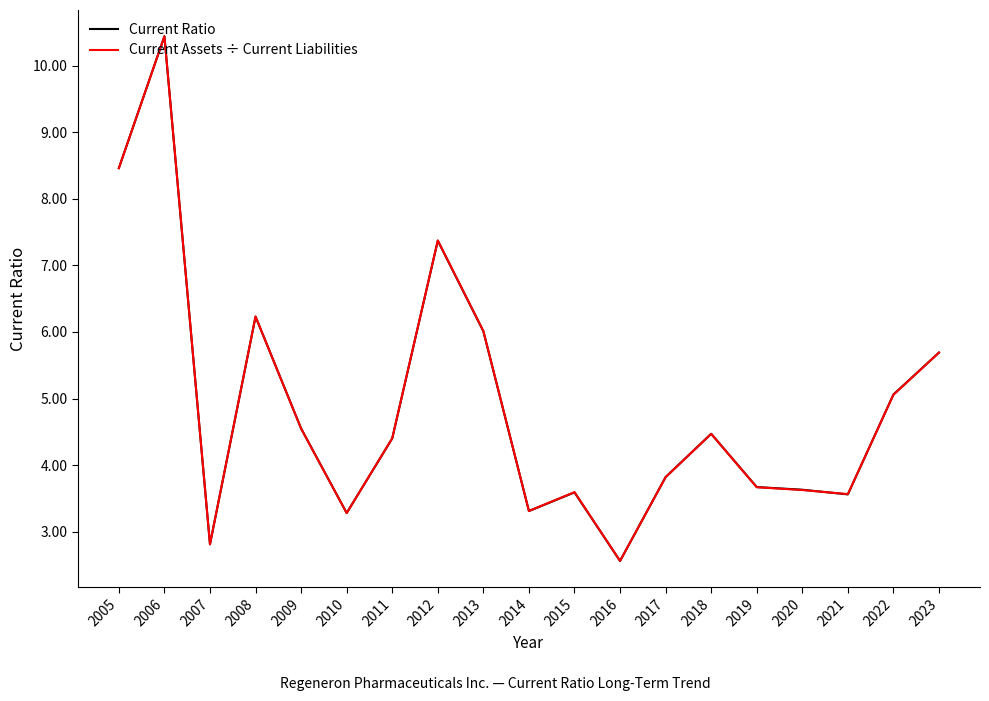

The Current Assets ÷ Current Liabilities series shows 2.8 at 2007. True or false?

True